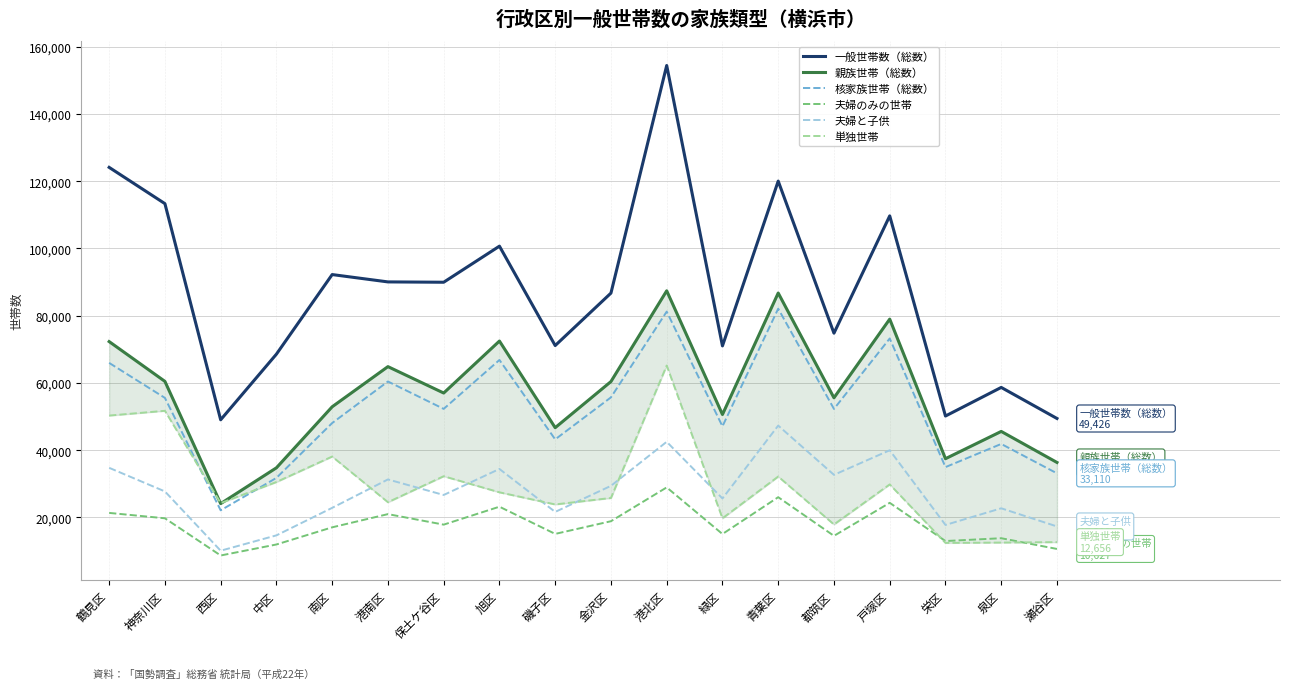

At which category is the sum across all series the highest?

港北区